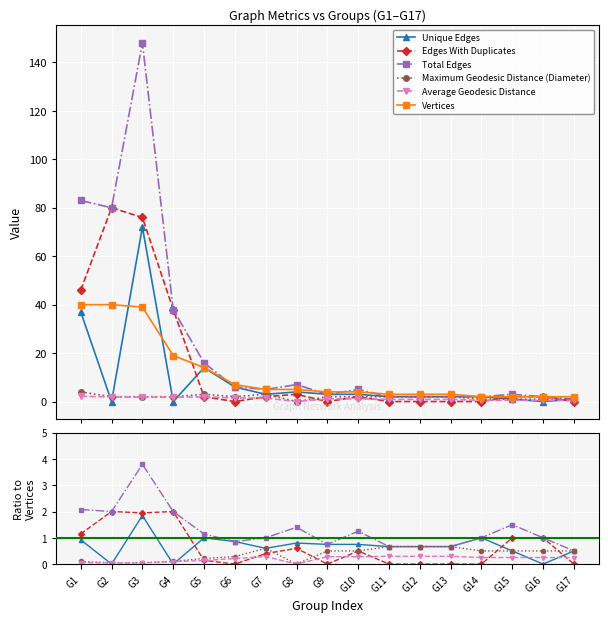

Where is Maximum Geodesic Distance (Diameter) nearest to the value 2?

G2